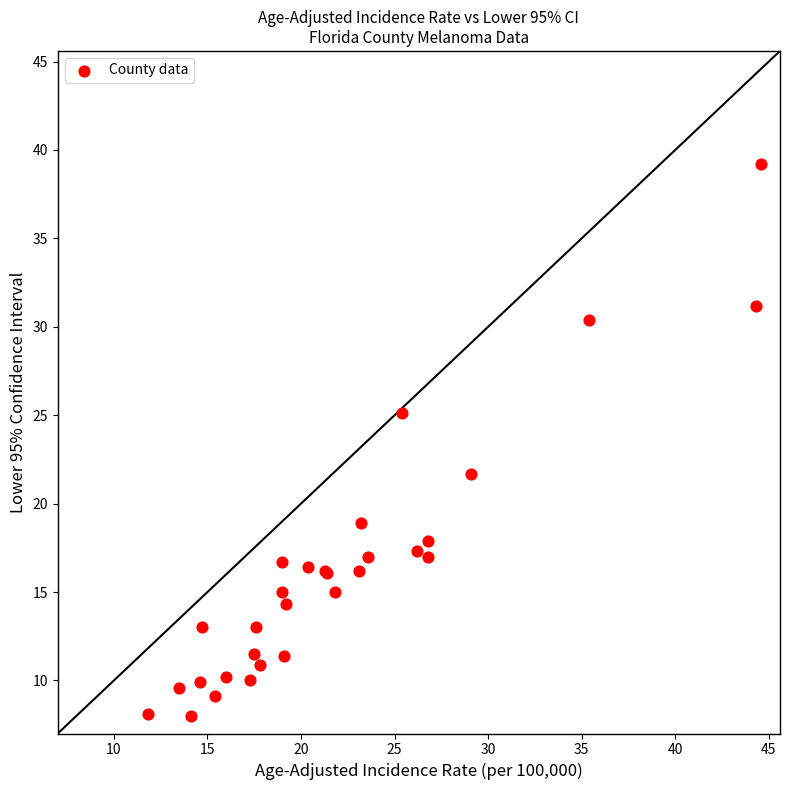

What Y value in the scatter plot is closest to 23?

21.7